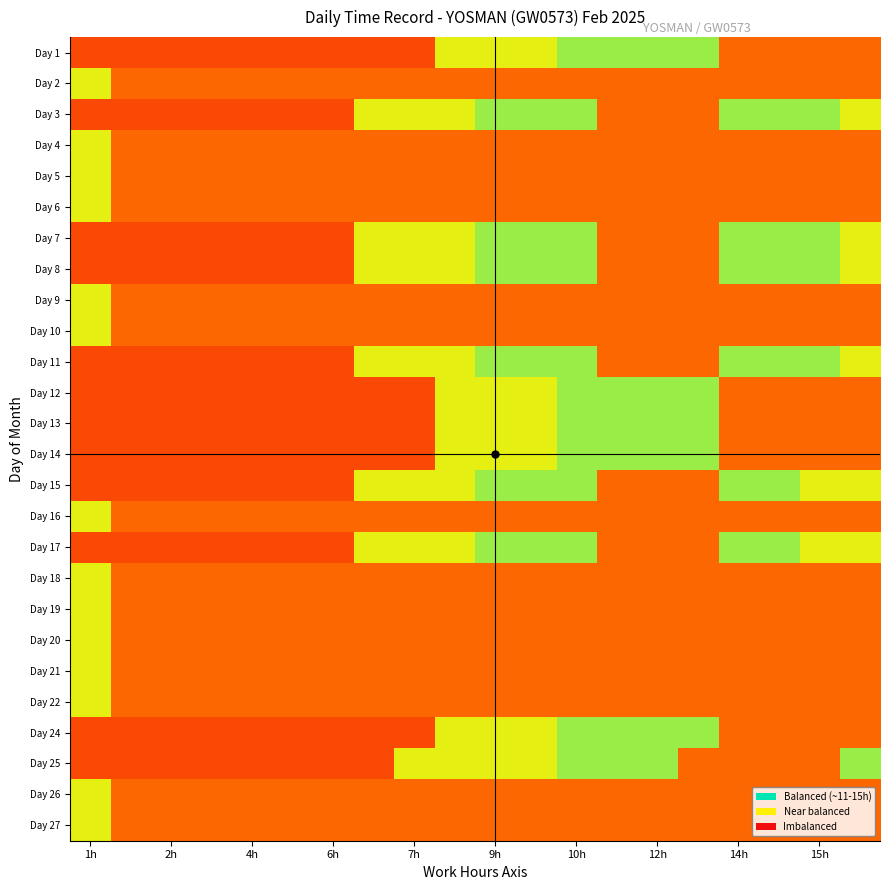

At how many categories does at least one series exceed 0?

20